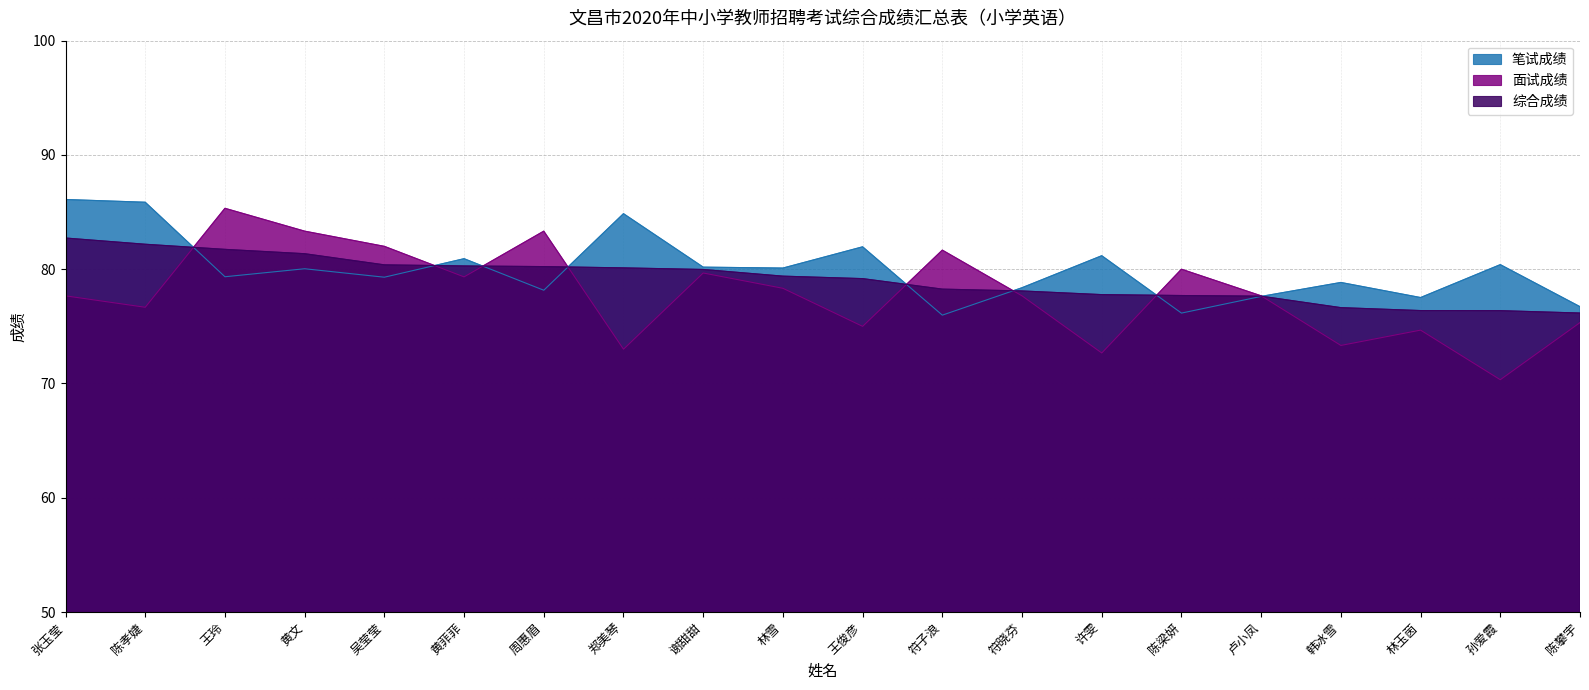

In 笔试成绩, how many points are lower than both neighbors (excluding endpoints)?

7